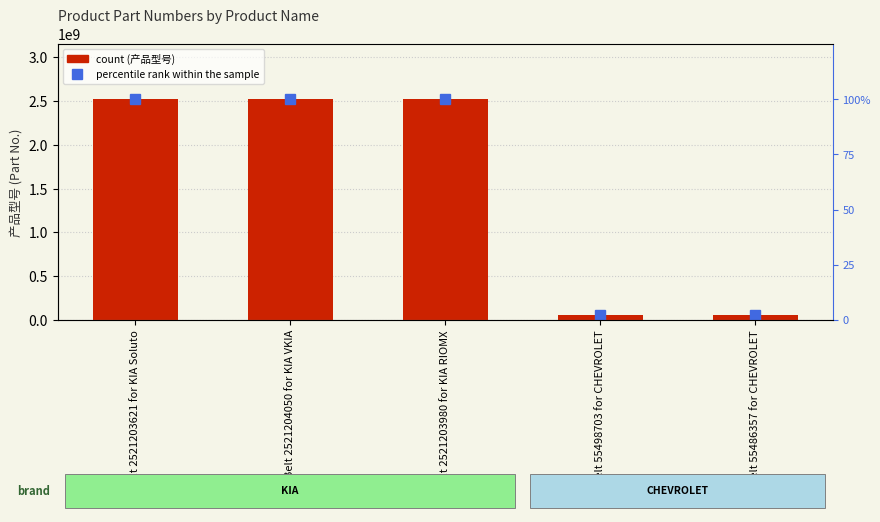

Is it true that 产品型号 equals 660042373.1 at Belt 2521203980 for KIA RIOMX?

False